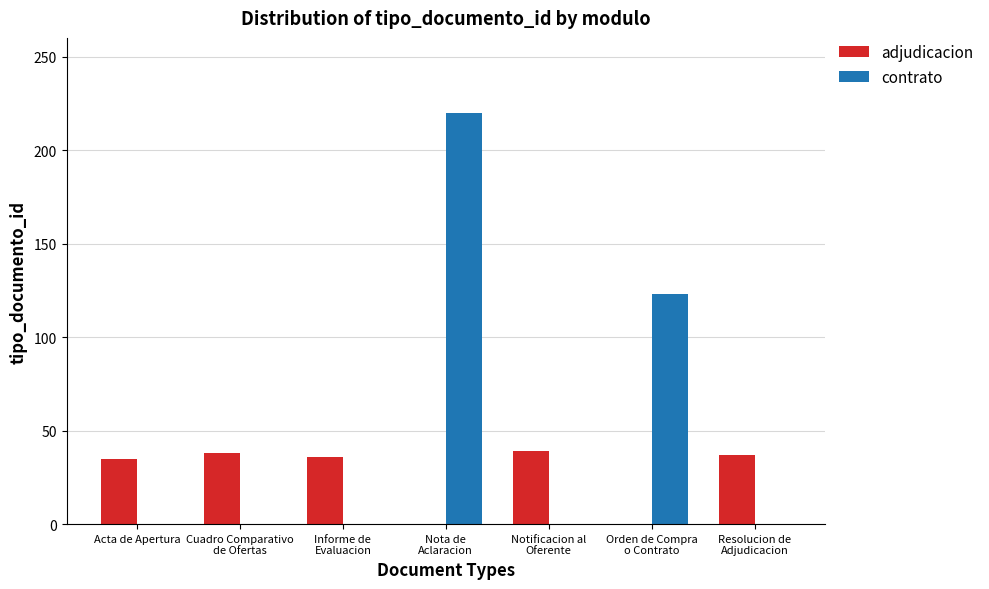

What is the sum of all contrato values?

343